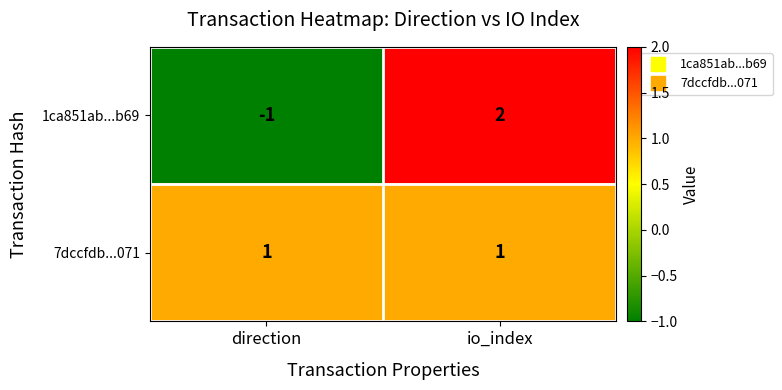

The 7dccfdb...071 series shows 0 at io_index. True or false?

False